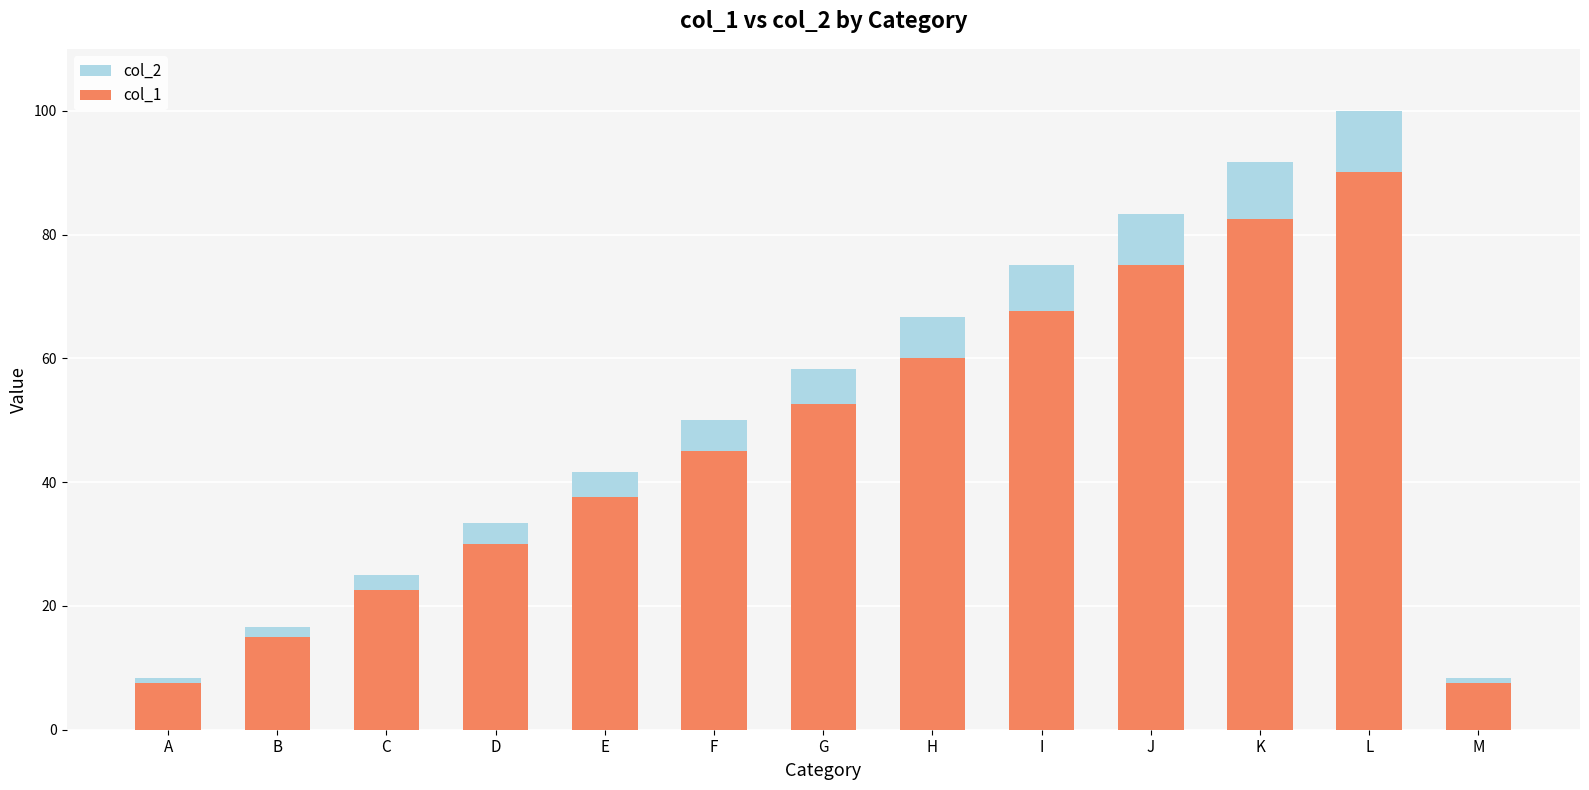

What is the difference between the maximum and minimum values in the col_2 series?

91.7